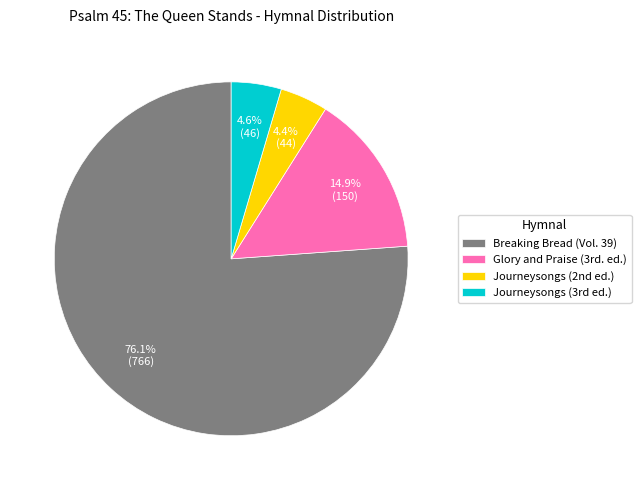

Does Breaking Bread (Vol. 39) account for over 50% of the chart?

Yes